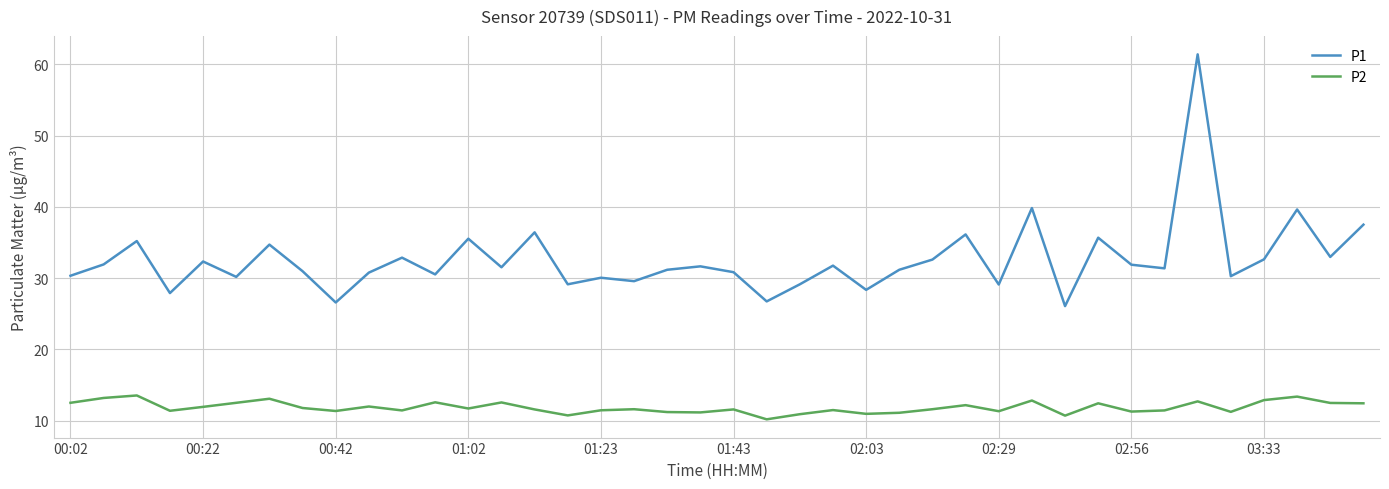

How many categories are shown in the chart?

40